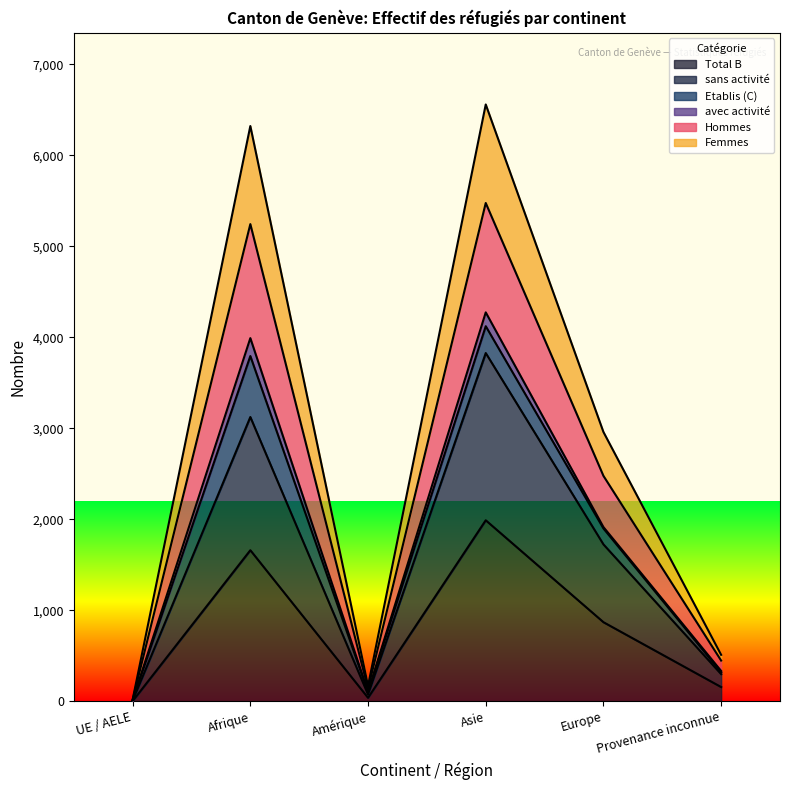

What is the difference between the maximum and second lowest values in the Total B series?

1951